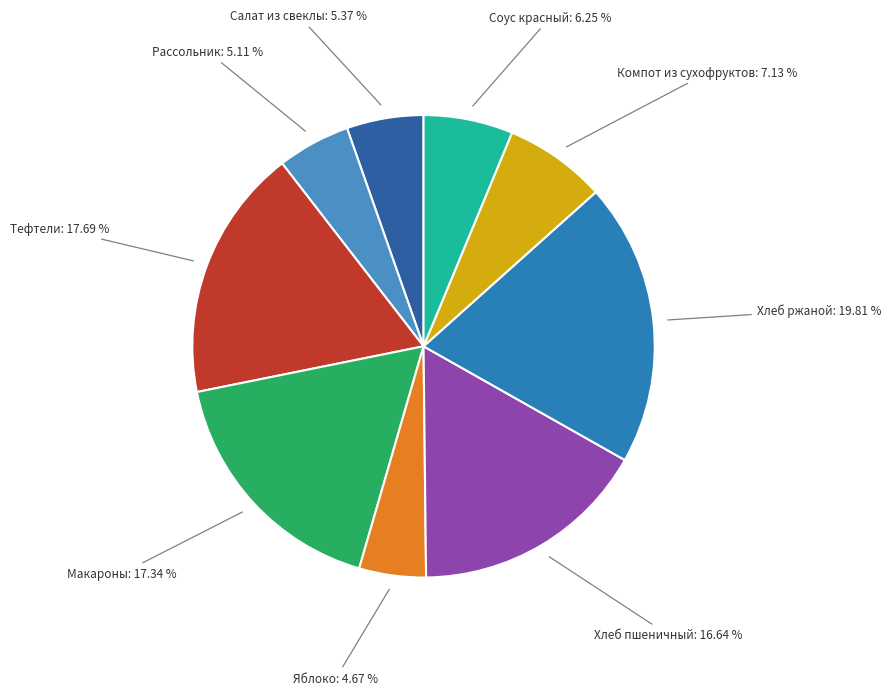

To the nearest percent, what percentage of the pie is Рассольник?

5%